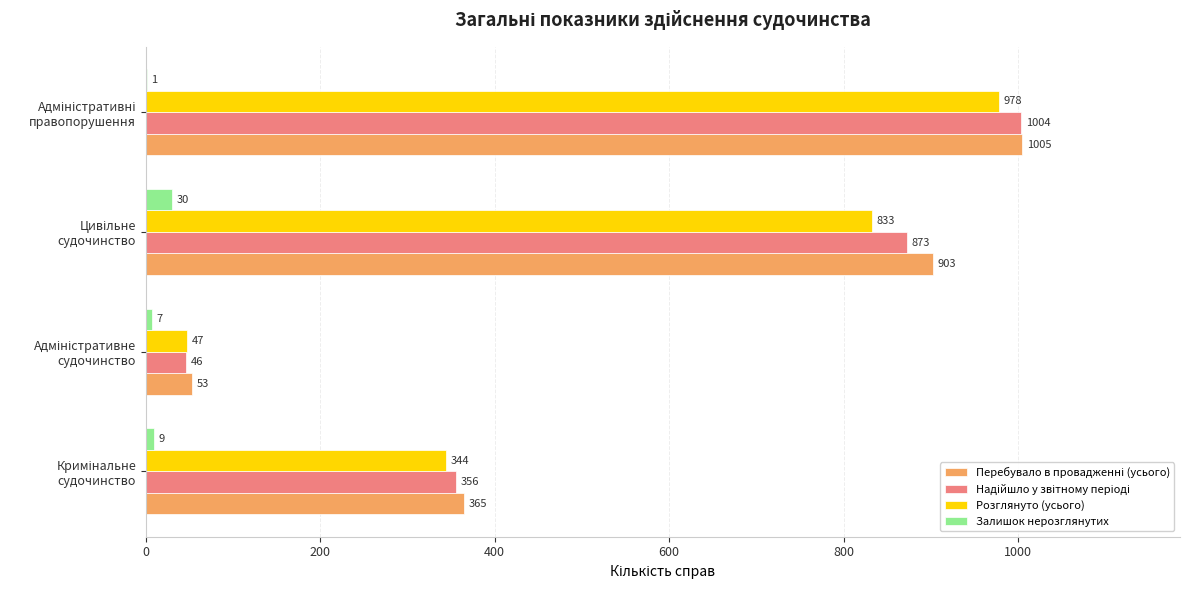

How many data points does each series have?

4